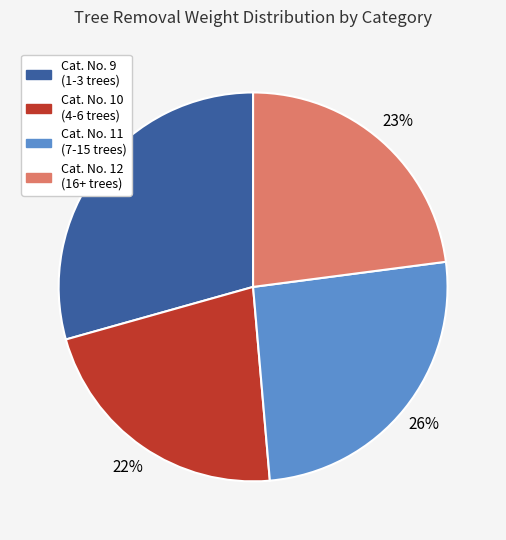

Do Cat. No. 11 (7-15 trees) and Cat. No. 12 (16+ trees) together represent more than half of the pie?

No